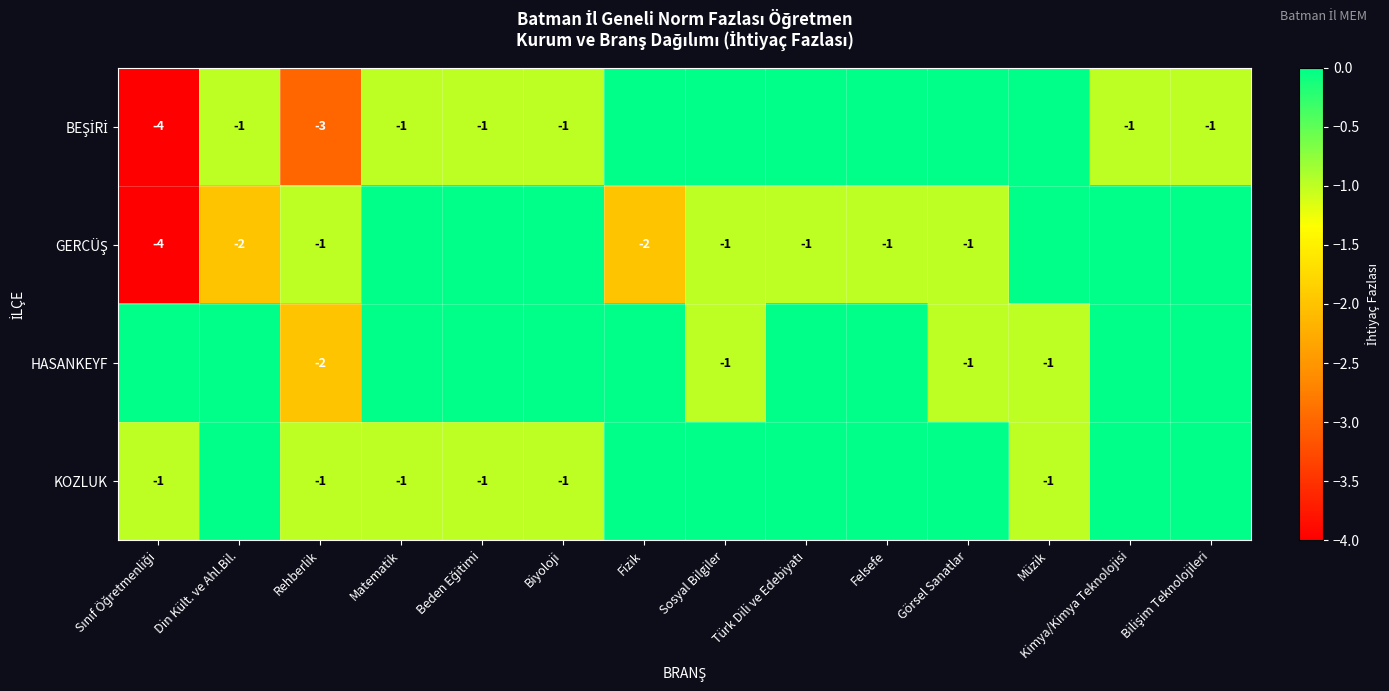

How many categories are shown in the chart?

14